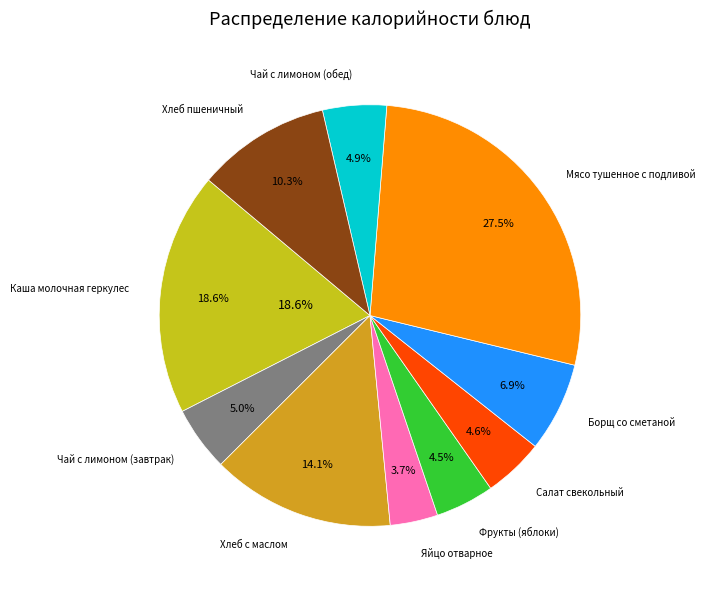

How many segments does this pie chart have?

10